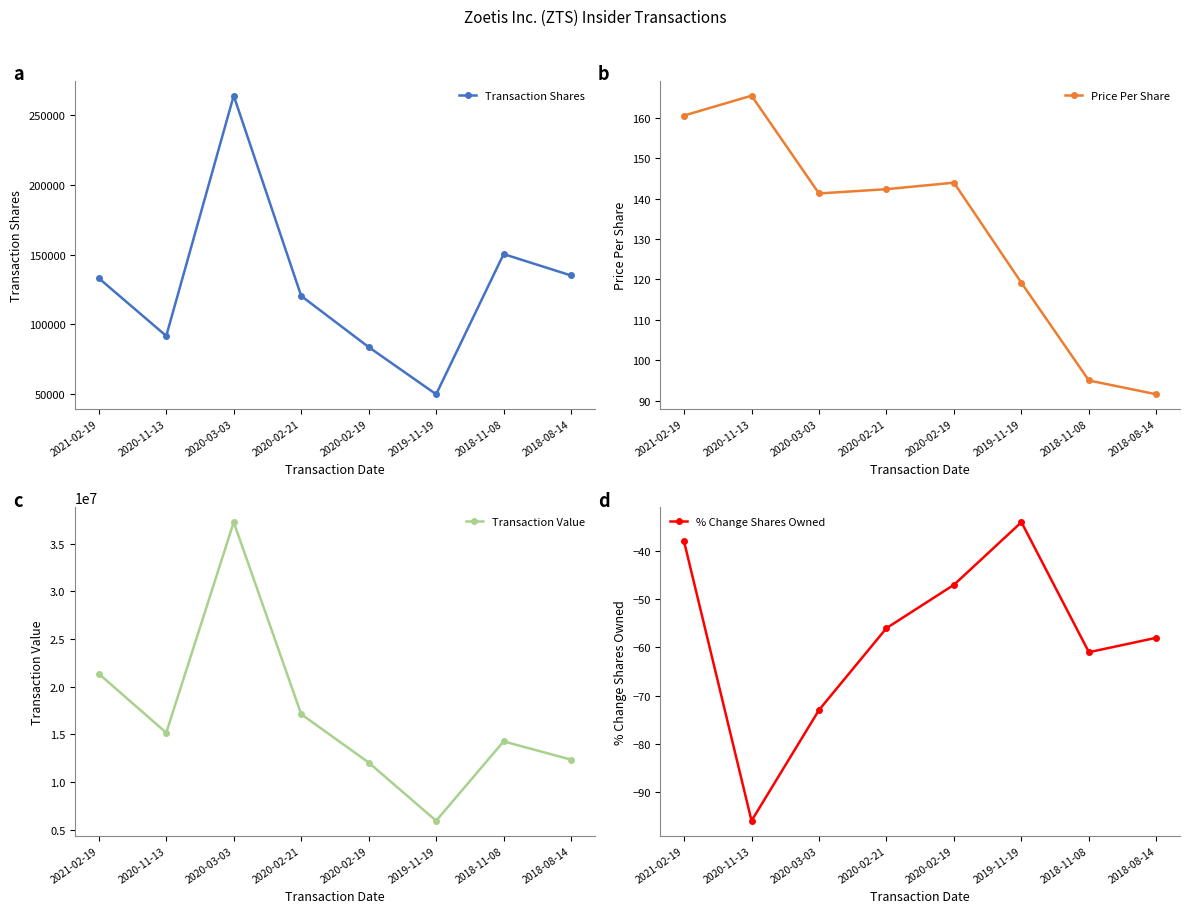

Where is the first local maximum for Price Per Share?

2020-11-13